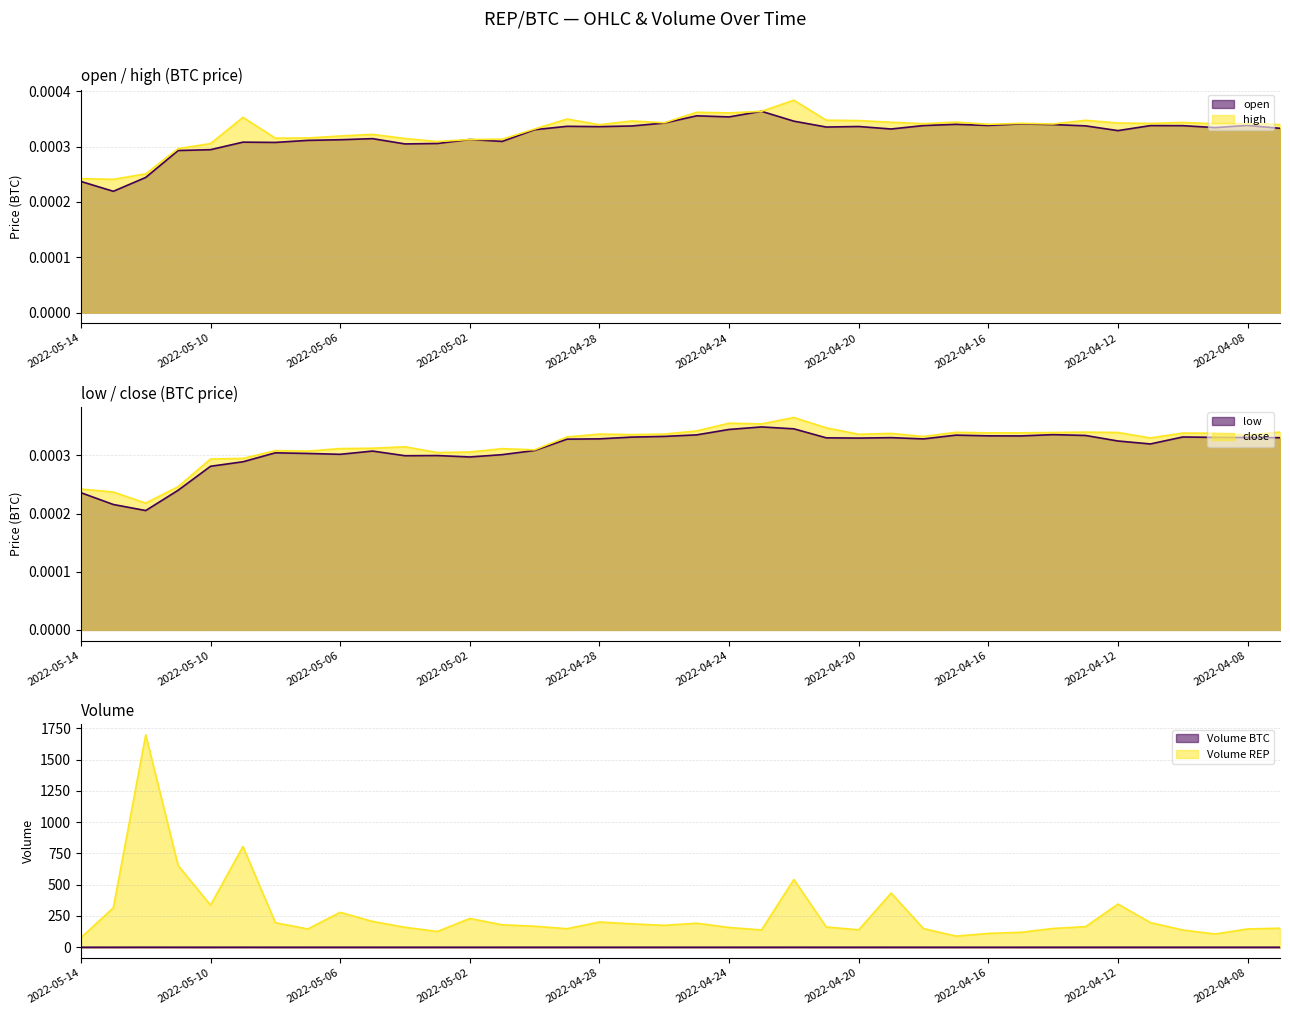

Does the chart have visible grid lines?

Yes